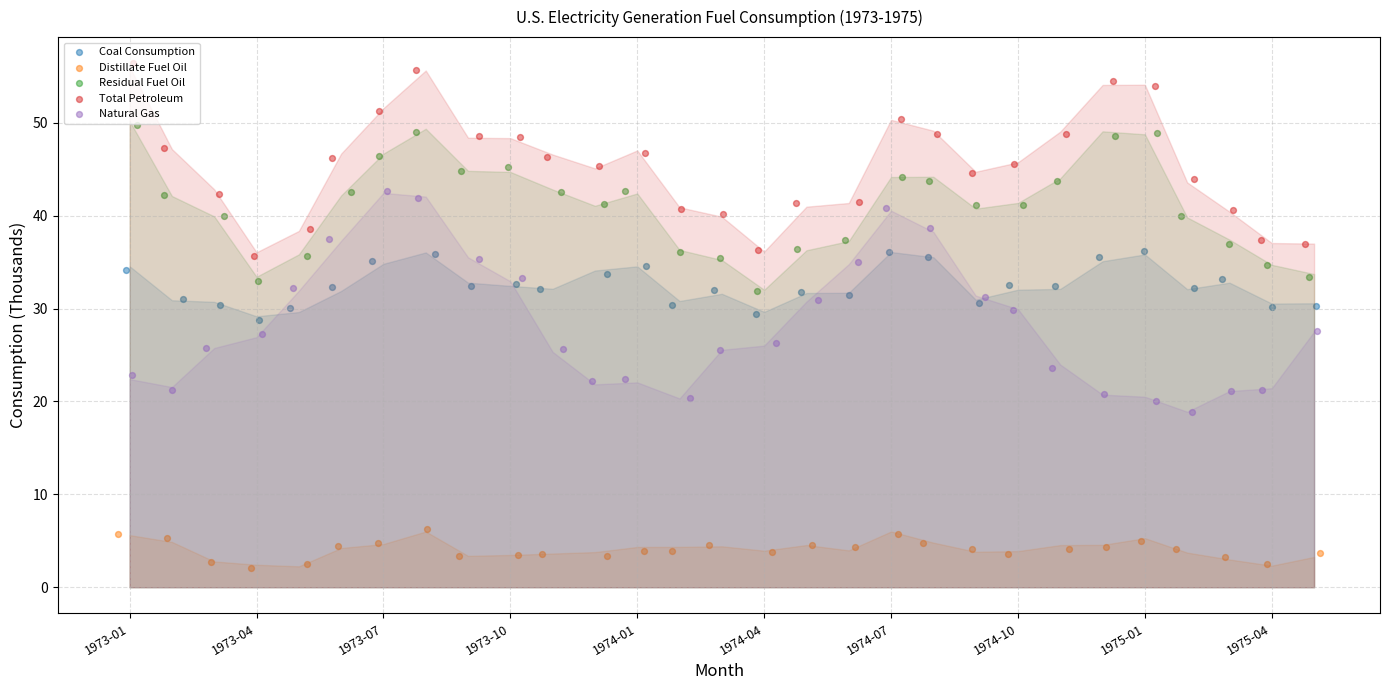

Which series has the largest Y range (max minus min)?

Natural Gas